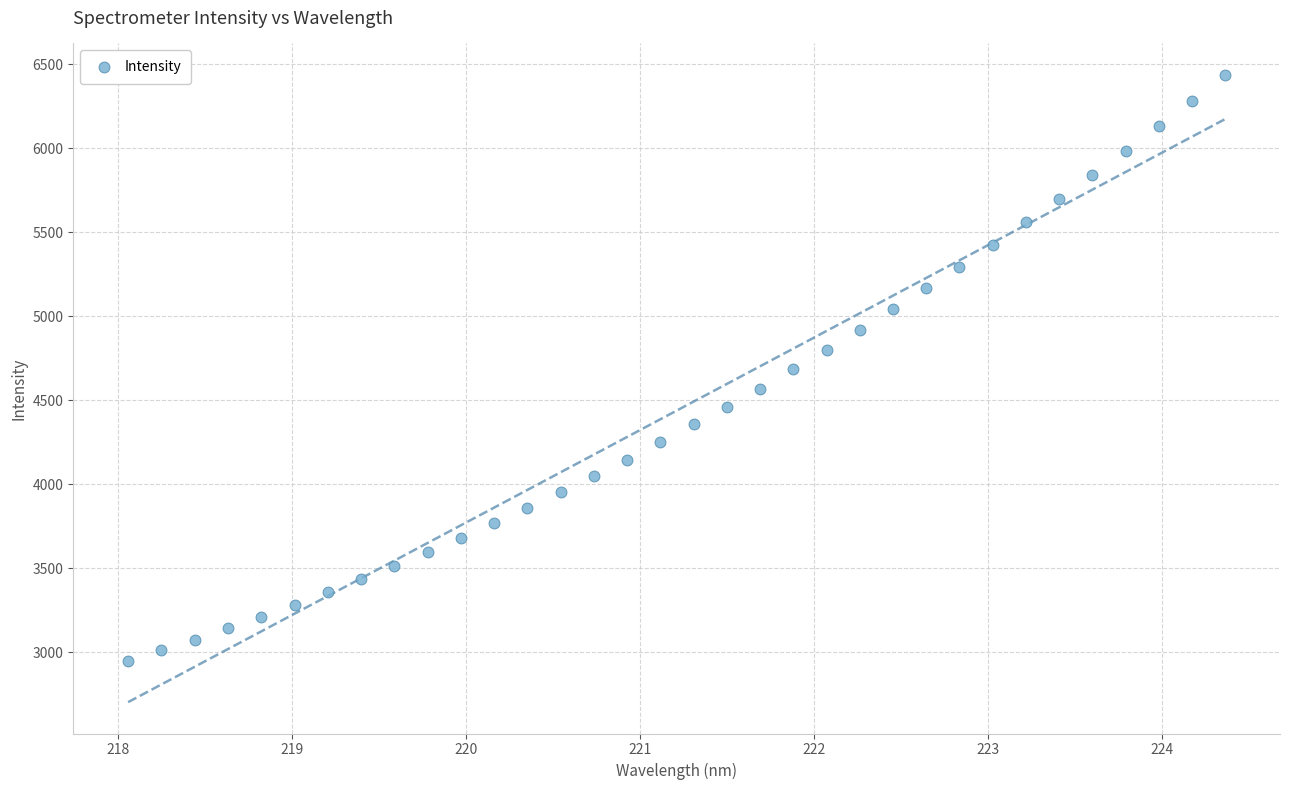

What is the range of X values (max minus min)?

6.3